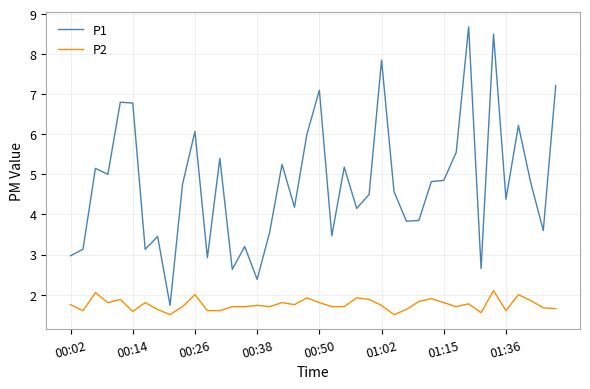

True or false: P2 and P1 cross at least once.

False